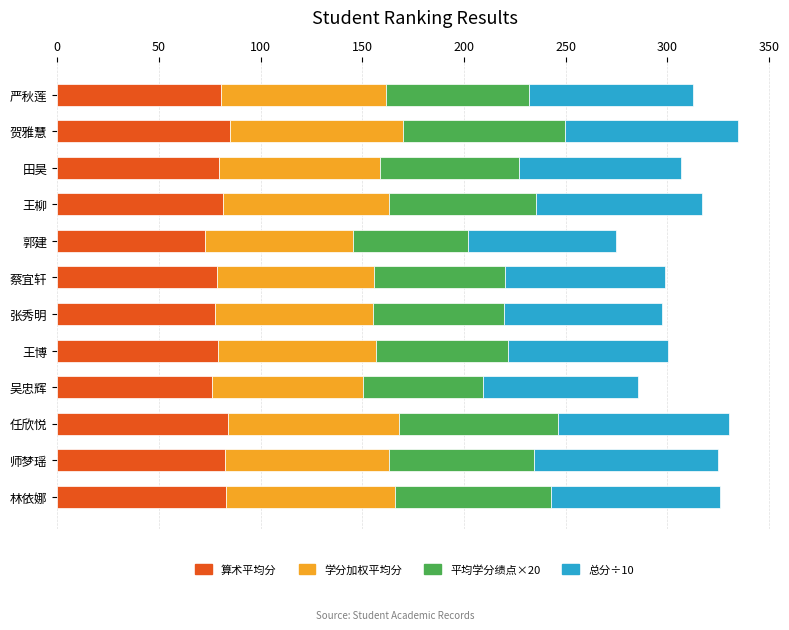

What is the difference between the maximum and minimum values in the 算术平均分 series?

12.4